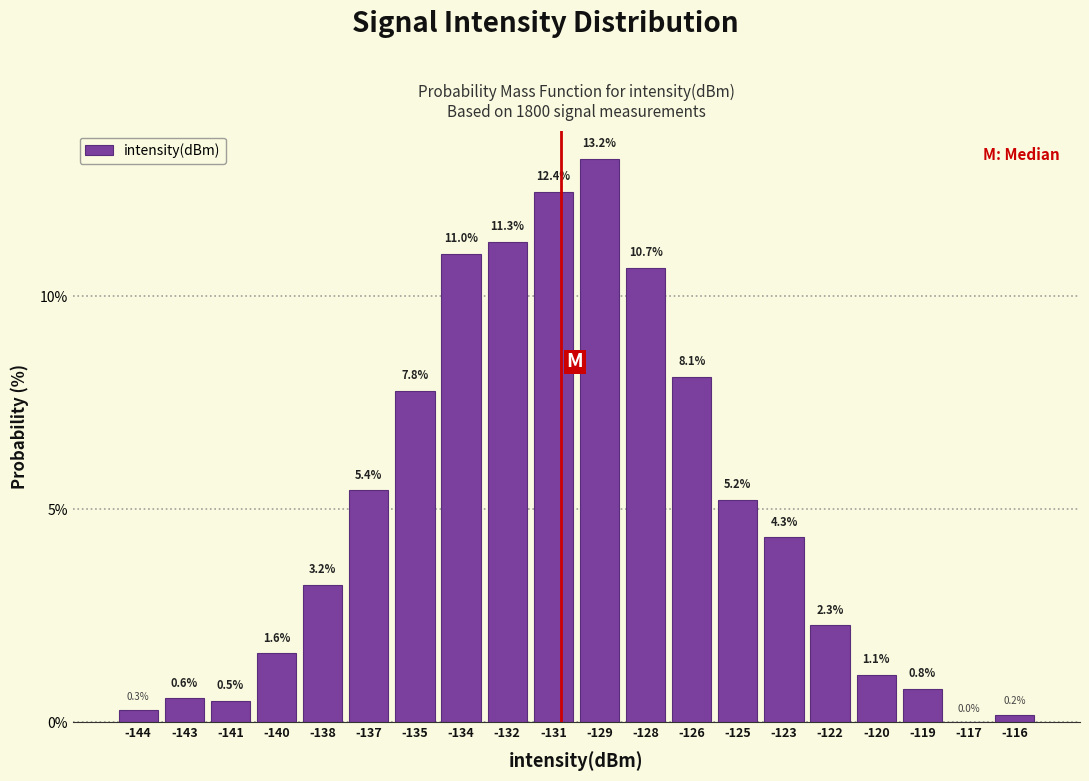

Reading left to right, list every bar in this chart as the range it spans on the x-axis followed by its height. The bar edges are not printed on the chart, so give them approximately, as read against the axis.

-145.0 to -143.5: 0.3
-143.5 to -142.0: 0.6
-142.0 to -140.5: 0.5
-140.5 to -139.0: 1.6
-139.0 to -137.5: 3.2
-137.5 to -136.0: 5.4
-136.0 to -134.5: 7.8
-134.5 to -133.0: 11.0
-133.0 to -131.5: 11.3
-131.5 to -130.0: 12.4
-130.0 to -128.5: 13.2
-128.5 to -127.0: 10.7
-127.0 to -125.5: 8.1
-125.5 to -124.0: 5.2
-124.0 to -122.5: 4.3
-122.5 to -121.0: 2.3
-121.0 to -119.5: 1.1
-119.5 to -118.0: 0.8
-118.0 to -116.5: 0.0
-116.5 to -115.0: 0.2